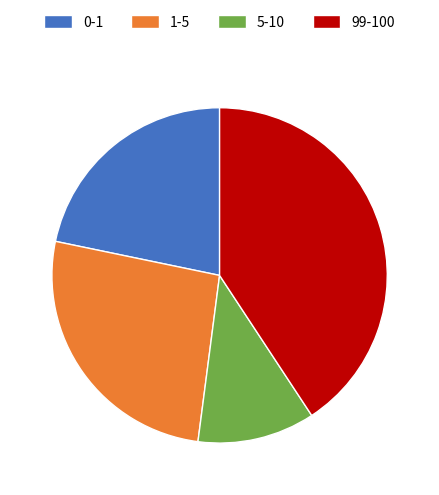

Between 5-10 and 1-5, which is larger?

1-5